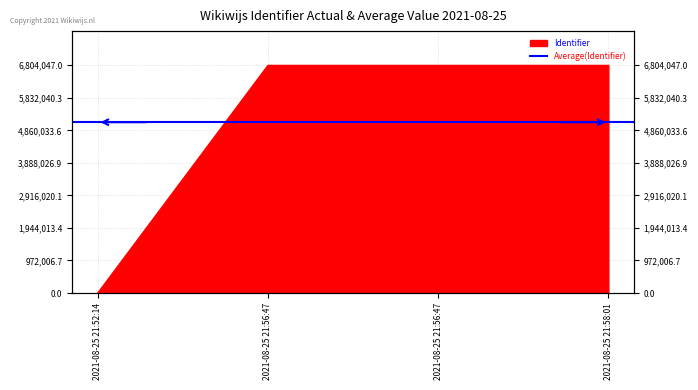

How many positive values are there?

3